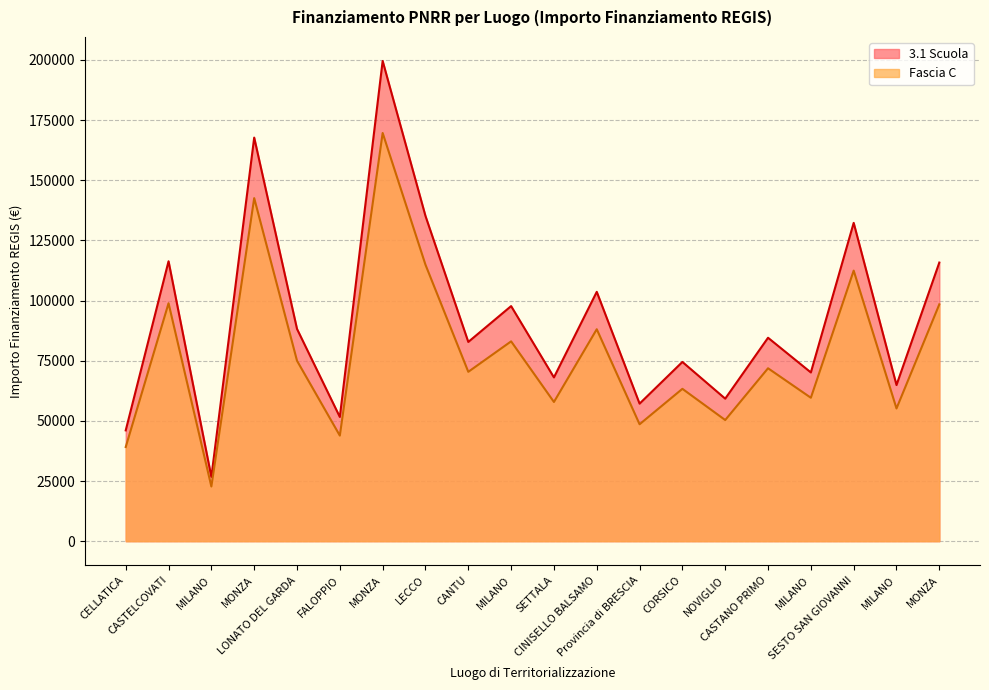

True or false: 3.1 Scuola and Fascia C cross at least once.

False